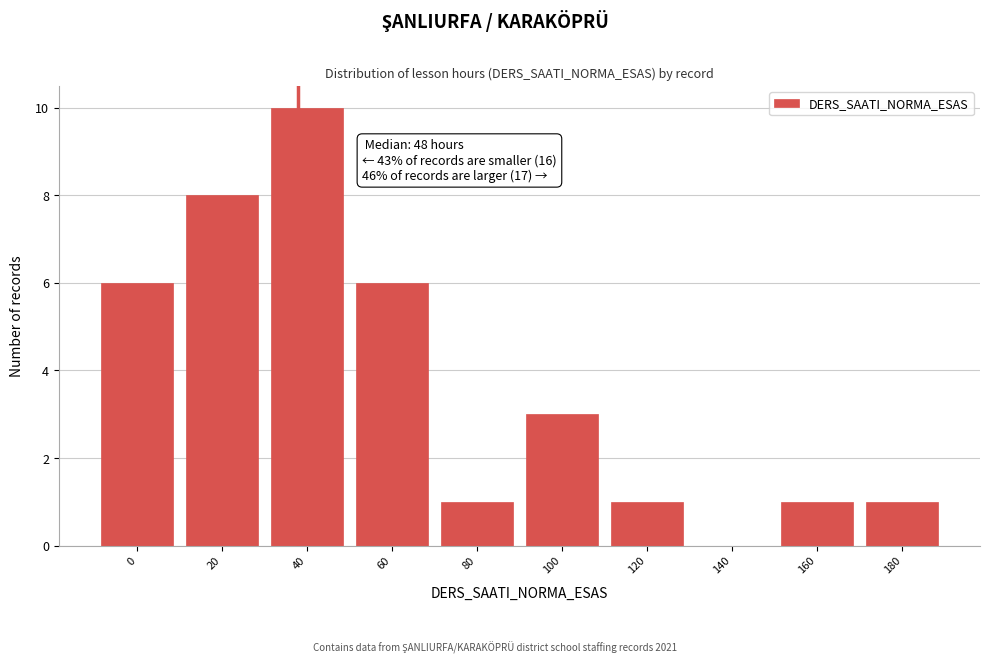

Reading right to left, transcribe all the data shown in this chart.

180=1	160=1	140=0	120=1	100=3	80=1	60=6	40=10	20=8	0=6